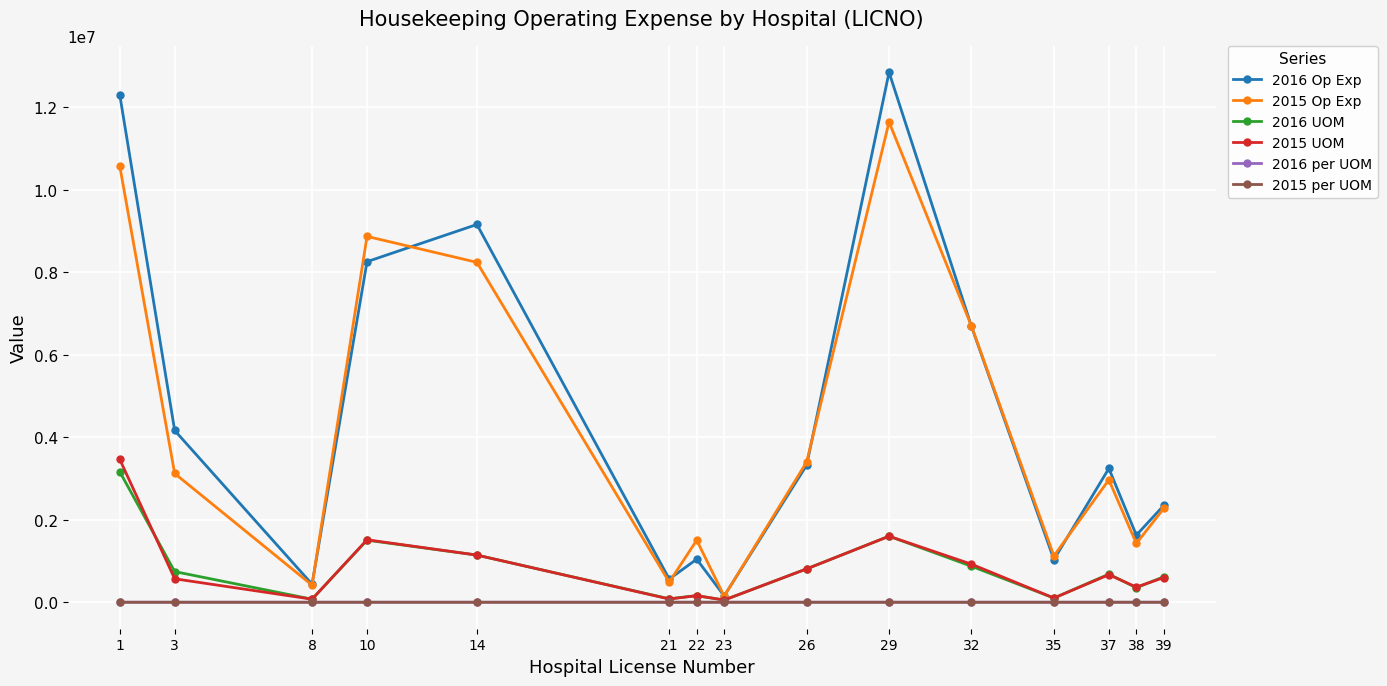

Which series has the largest total across all categories?

2016 Op Exp